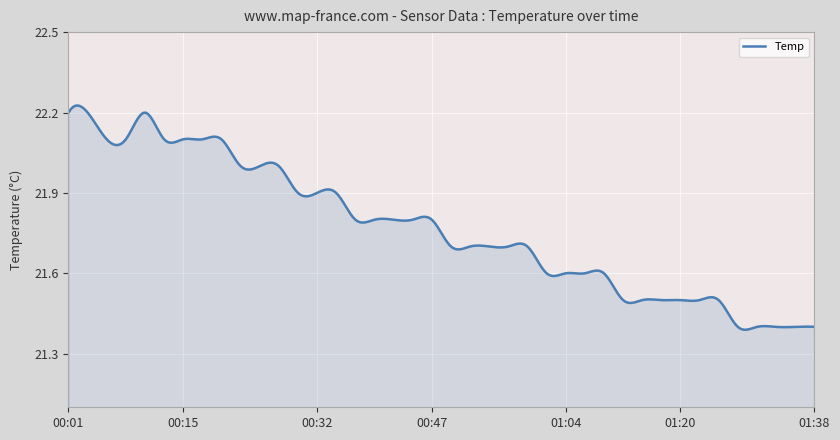

How many lines are shown in the chart?

1